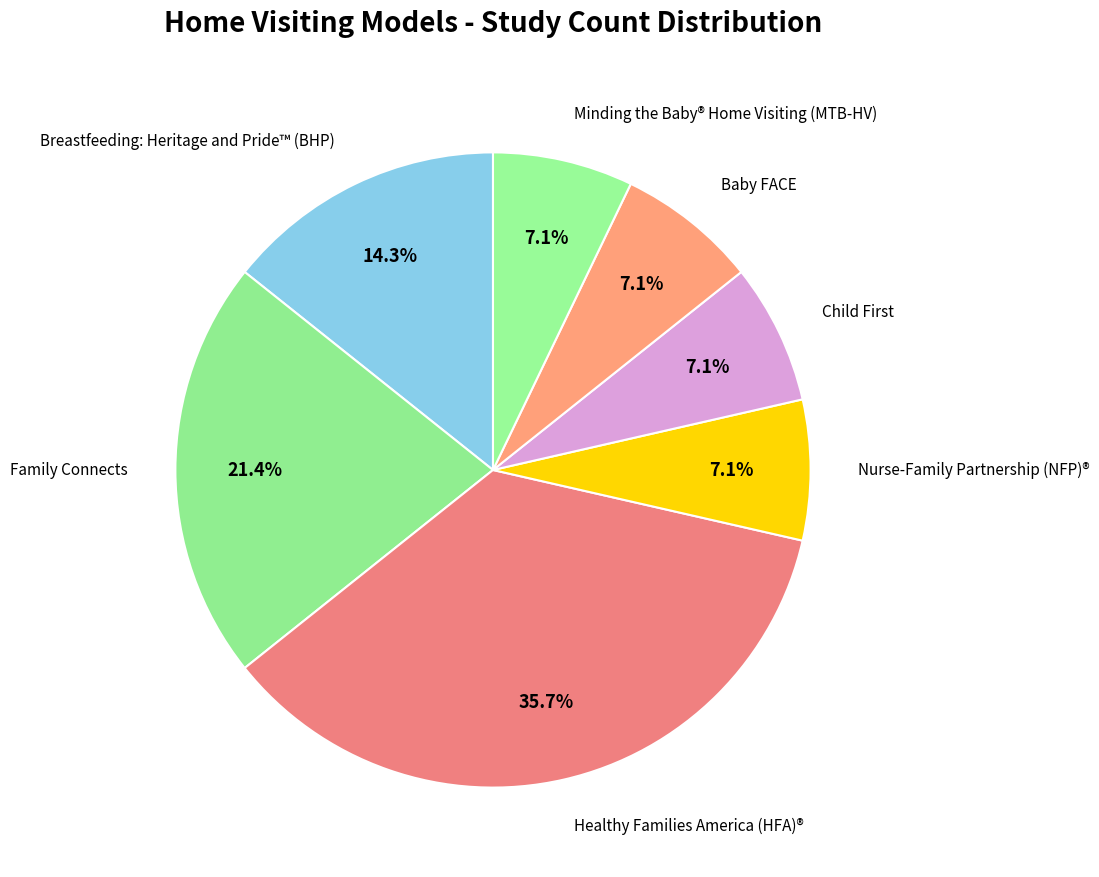

Which slice is the largest?

Healthy Families America (HFA)®